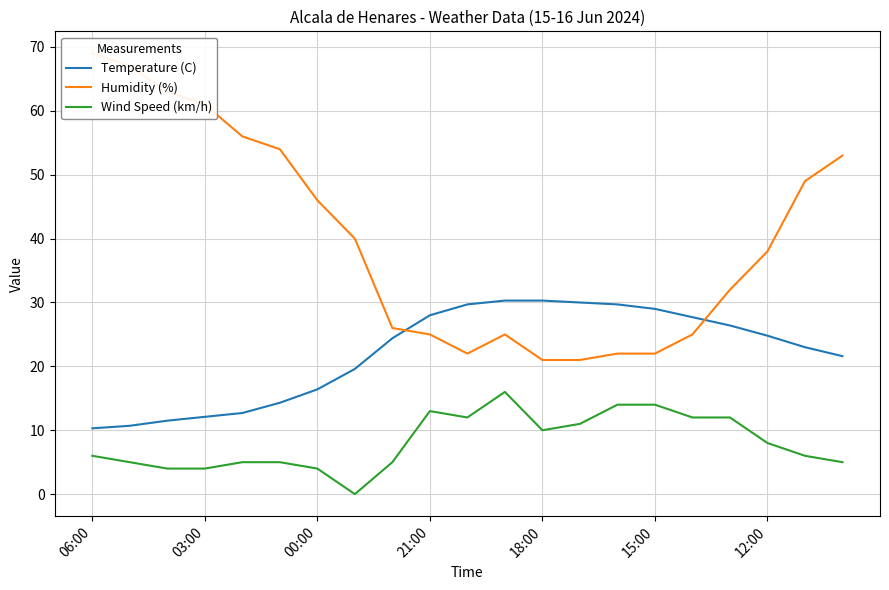

True or false: Humidity (%) has more than 0 points higher than both neighbors.

True